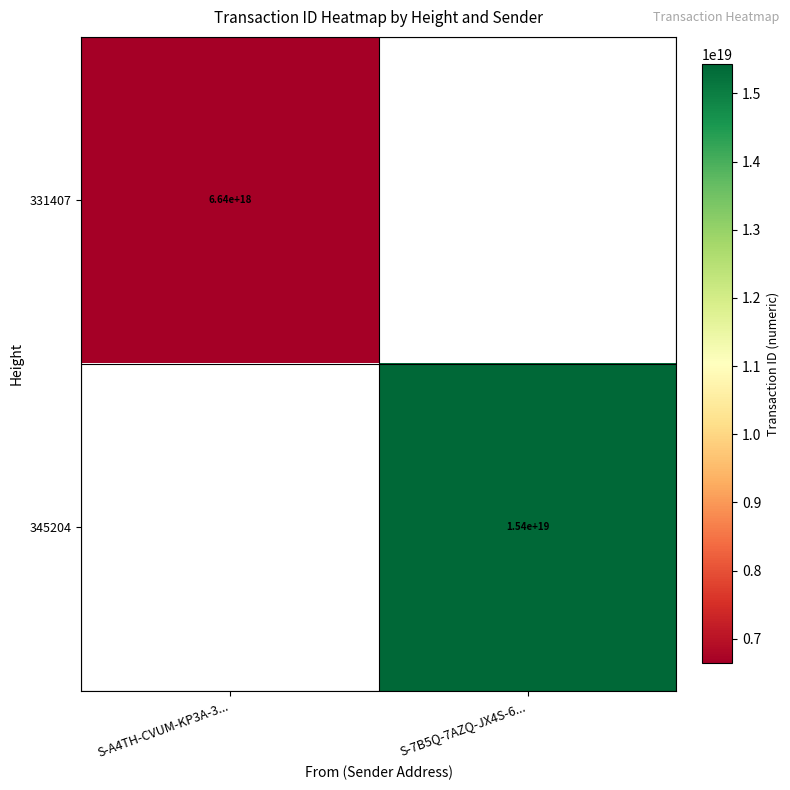

Is it true that 345204 equals 15400000000000000000 at S-7B5Q-7AZQ-JX4S-6...?

True